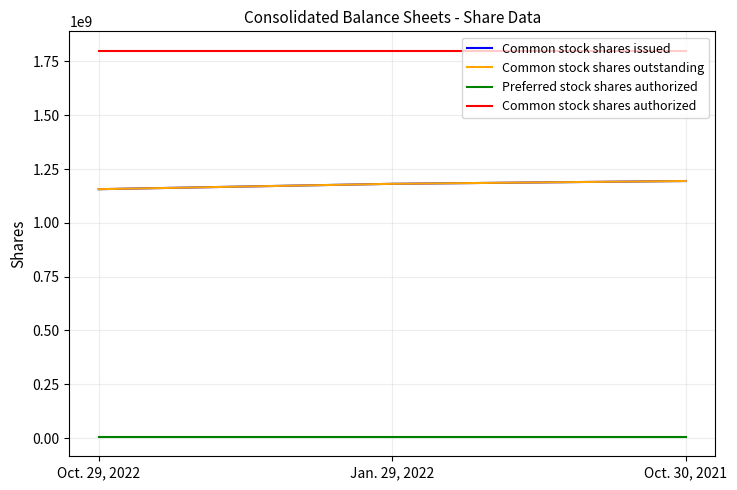

What is the label of the 2nd point from the left?

Jan. 29, 2022